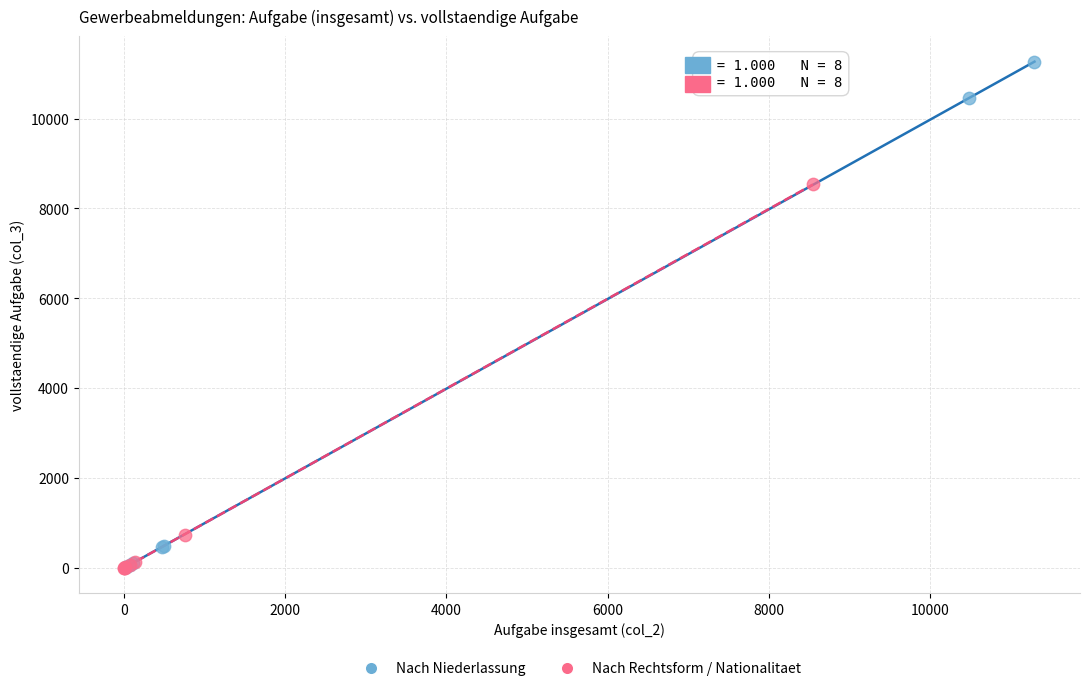

Which series has the largest Y range (max minus min)?

Nach Niederlassung